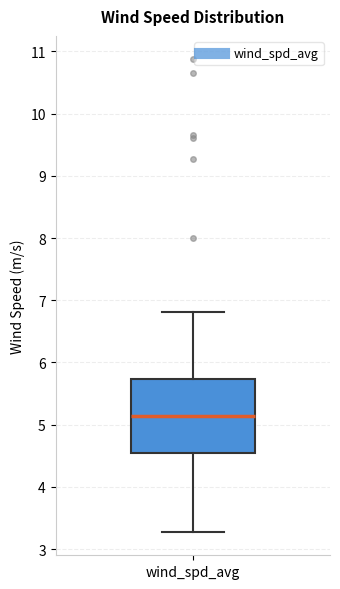

Read this box plot against the y-axis: the position of the median line, the range covered by the box, and the ends of both whiskers. The values are not printed on the chart, so give them approximately, as read against the axis.

median 5.1, box 4.5 to 5.7, whiskers 3.3 to 6.8